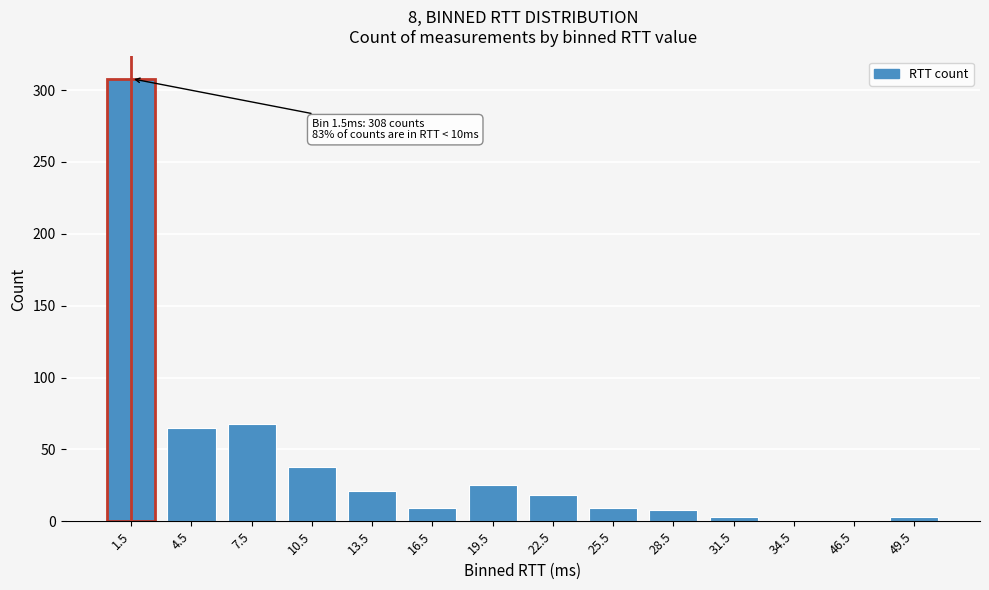

The chart shows a value of 55 at 10.5. True or false?

False